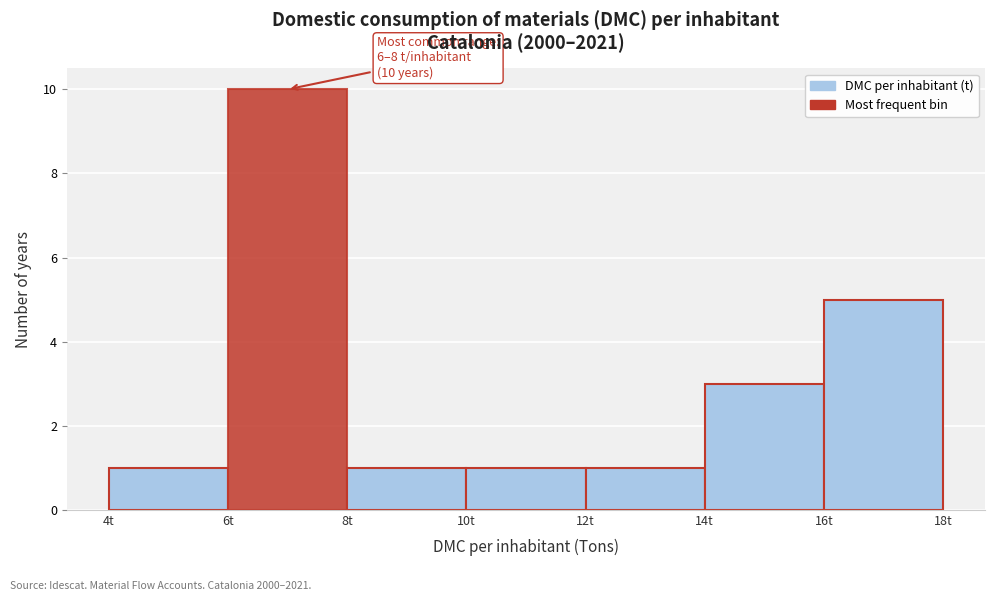

Which range on the x-axis has the tallest bar?

6 to 8